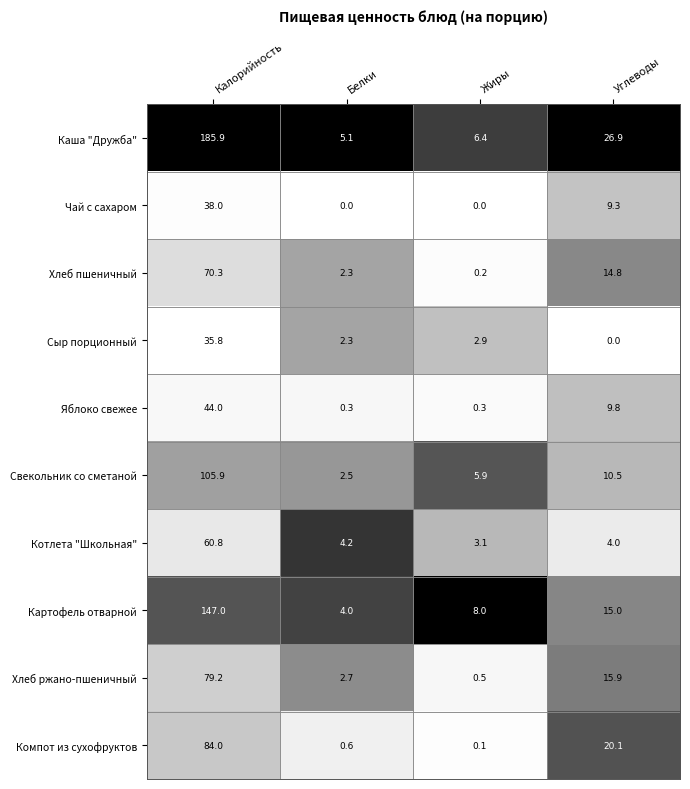

Is the value of Компот из сухофруктов at Углеводы greater than the value of Картофель отварной at Белки?

Yes